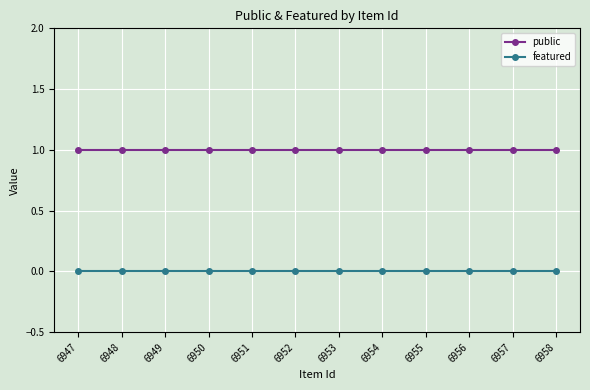

How many lines are shown in the chart?

2